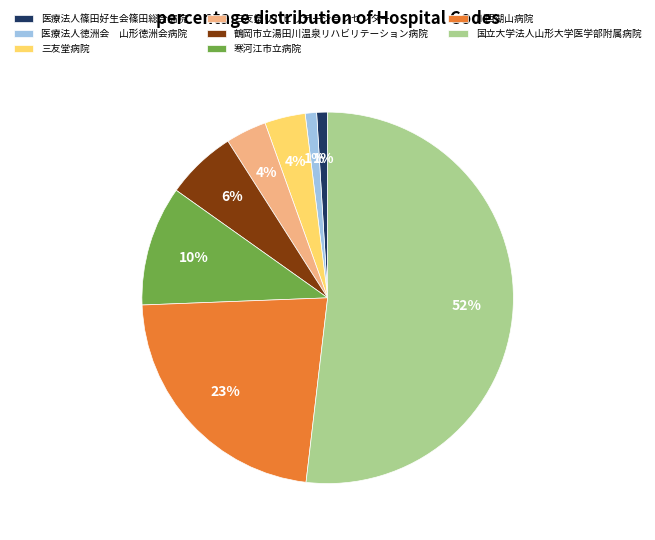

To the nearest percent, what portion does 三友堂リハビリテーションセンター represent?

4%